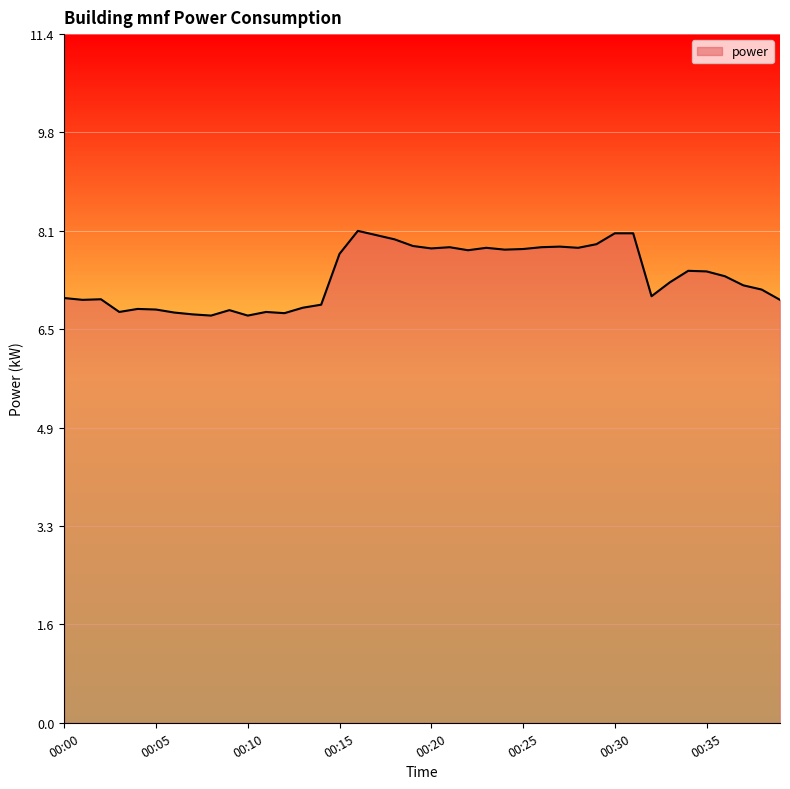

What is the smallest value displayed?

6.7